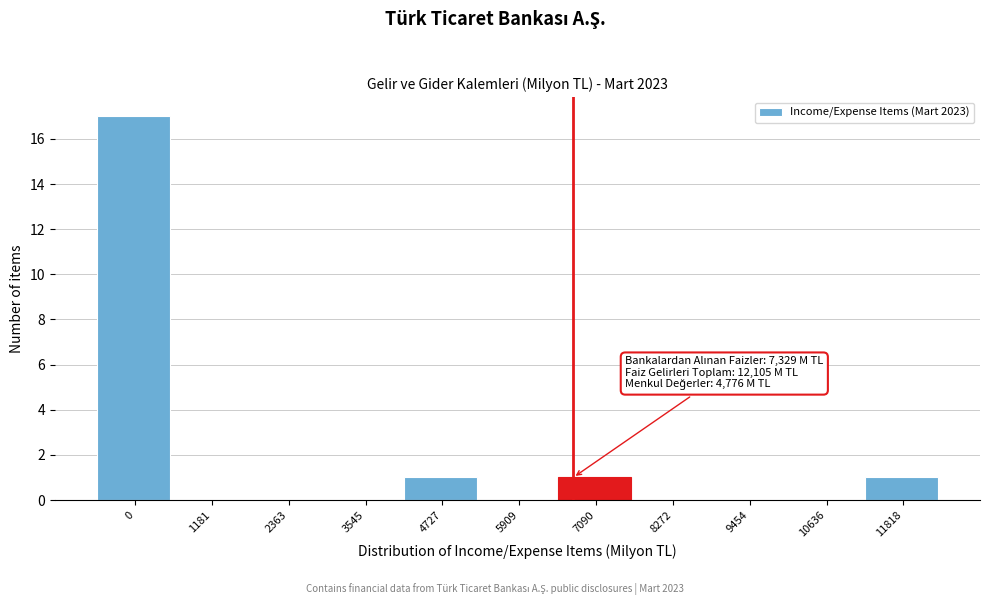

Reading right to left, list all the values displayed in this chart.

11818=1	10636=0	9454=0	8272=0	7090=1	5909=0	4727=1	3545=0	2363=0	1181=0	0=17